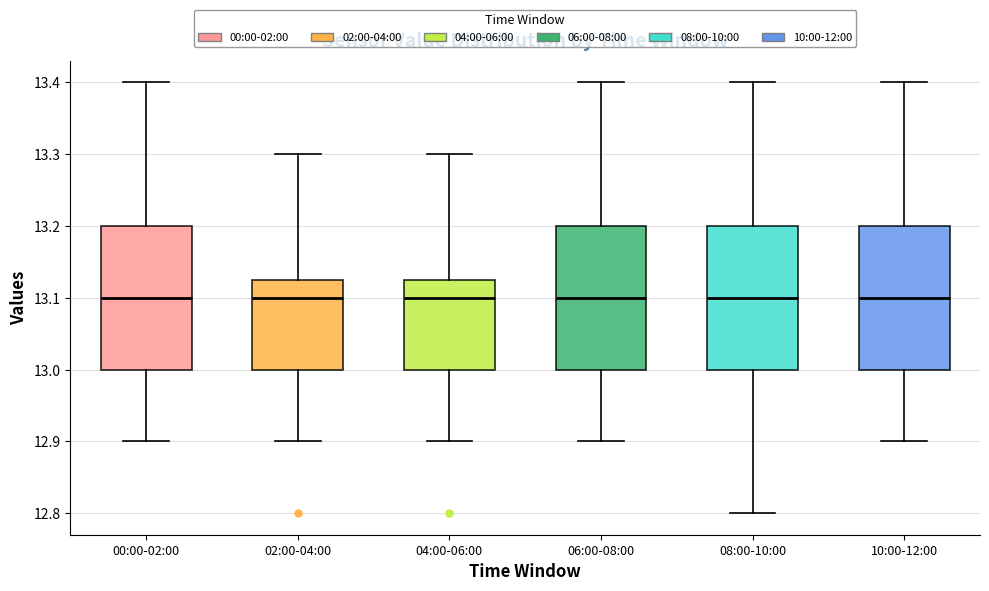

Reading left to right, read every box against the y-axis: the position of its median line, the range the box covers, and the ends of its whiskers. The values are not printed on the chart, so give them approximately, as read against the axis.

00:00-02:00: median 13.10, box 13.00 to 13.20, whiskers 12.90 to 13.40
02:00-04:00: median 13.10, box 13.00 to 13.13, whiskers 12.90 to 13.30
04:00-06:00: median 13.10, box 13.00 to 13.13, whiskers 12.90 to 13.30
06:00-08:00: median 13.10, box 13.00 to 13.20, whiskers 12.90 to 13.40
08:00-10:00: median 13.10, box 13.00 to 13.20, whiskers 12.80 to 13.40
10:00-12:00: median 13.10, box 13.00 to 13.20, whiskers 12.90 to 13.40